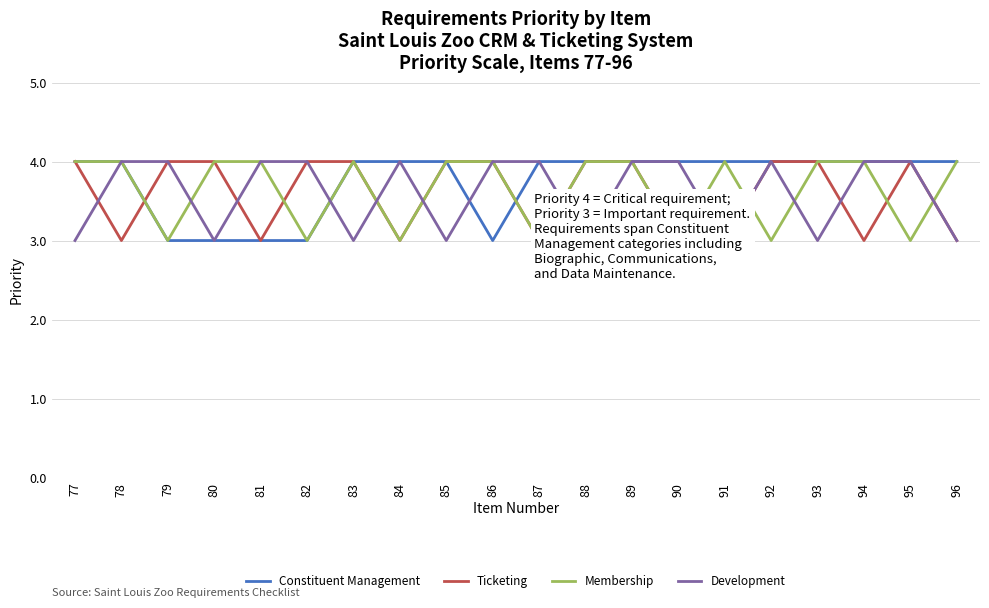

What is the value of the Membership point at the 16th from the left?

3